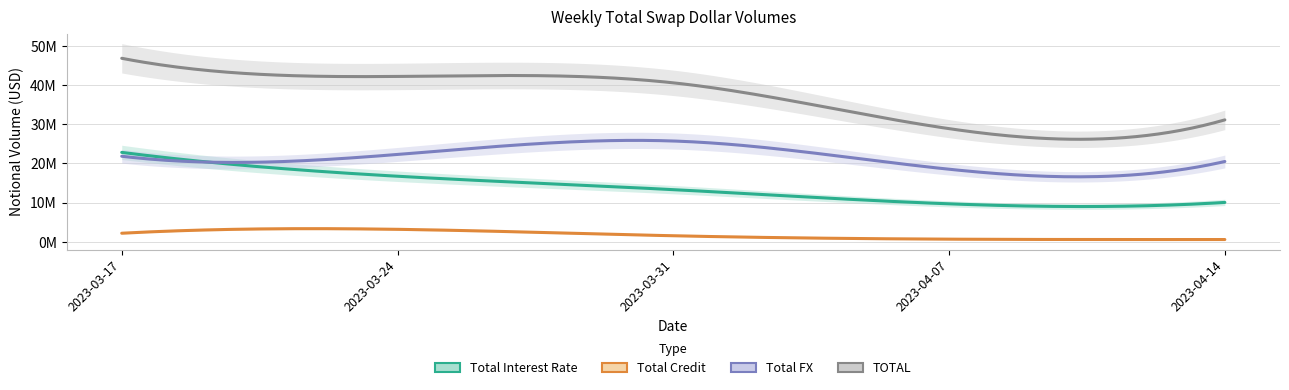

At how many categories does at least one series exceed 39816911?

3